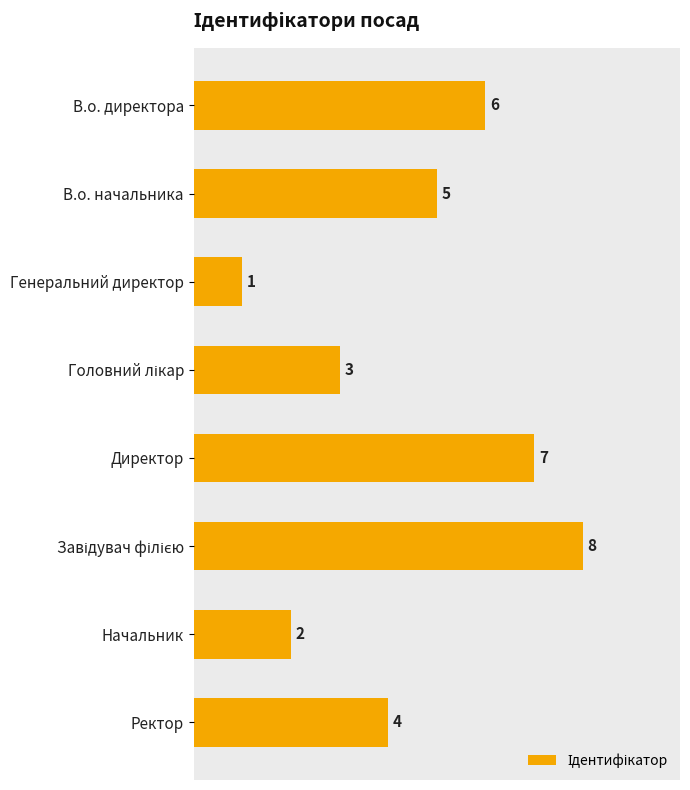

Does the chart contain any negative values?

No